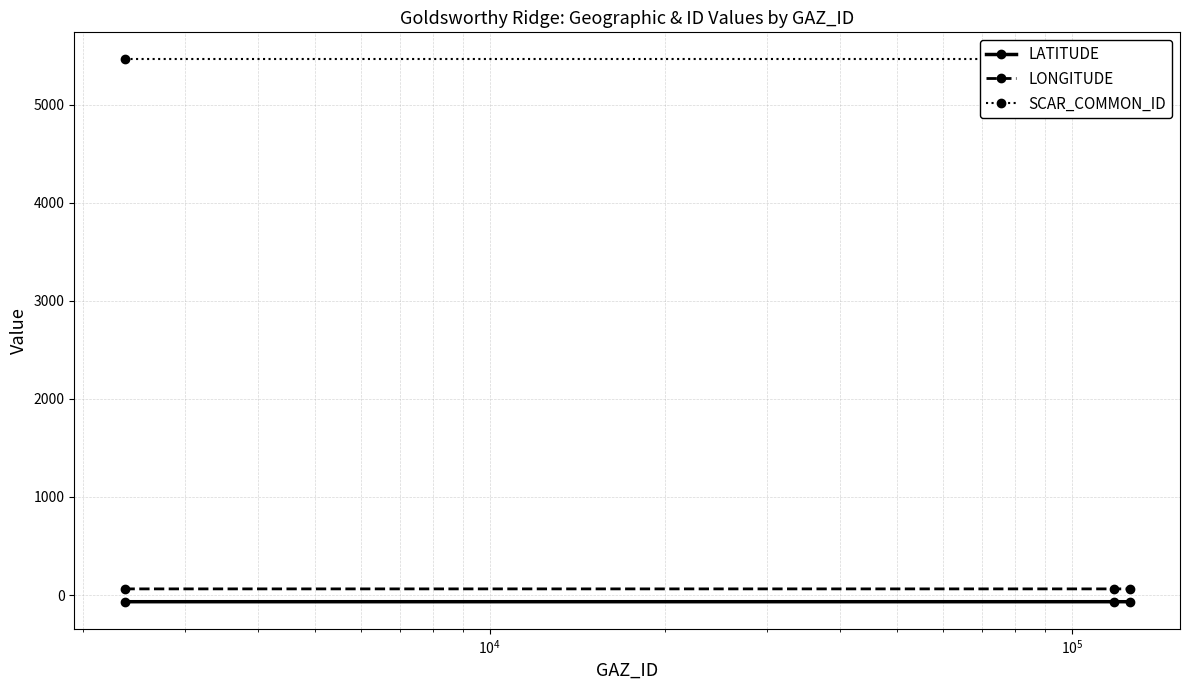

List the series in order of their peak value, highest first.

SCAR_COMMON_ID, LONGITUDE, LATITUDE